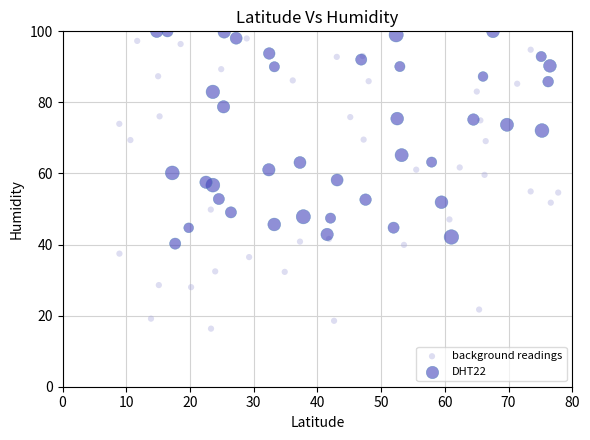

Which series has the largest Y range (max minus min)?

background readings